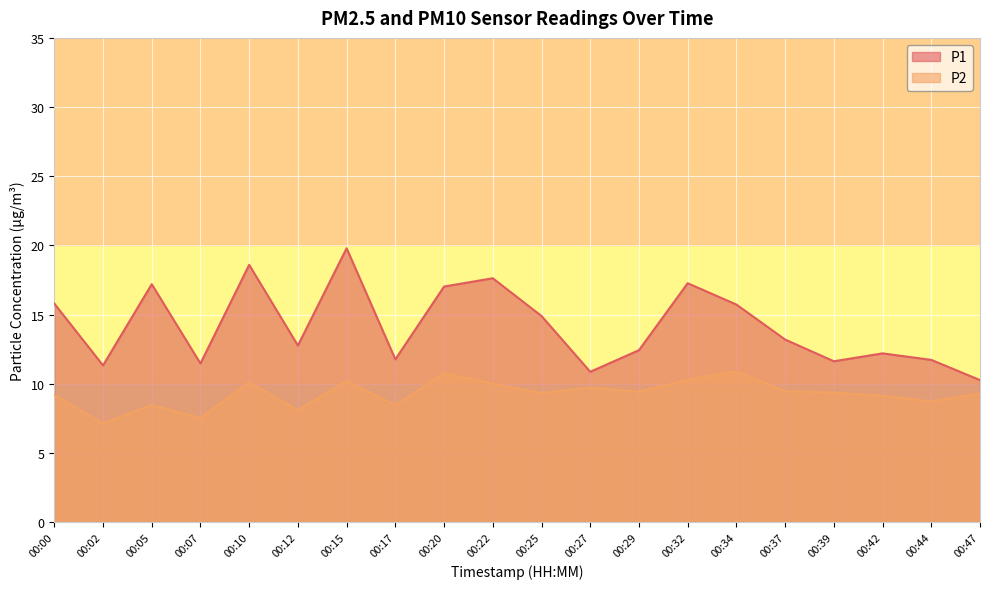

Is it true that P1 equals 18.6 at 00:10?

True